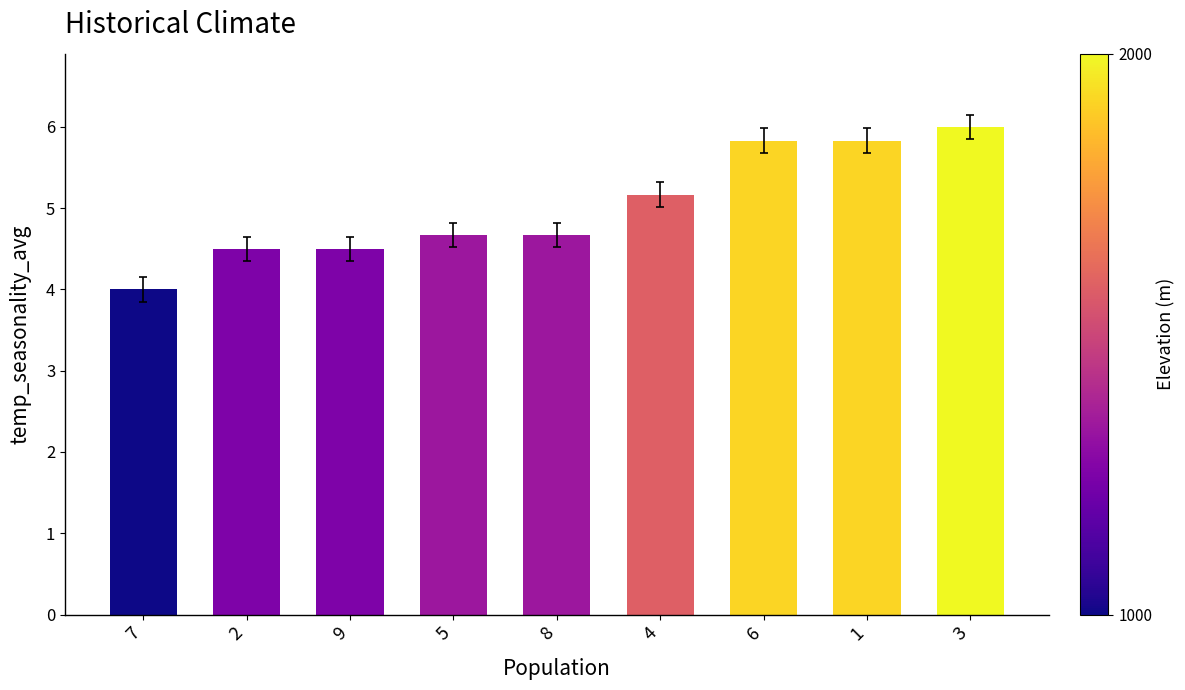

At which category does the chart reach its minimum across all series?

7